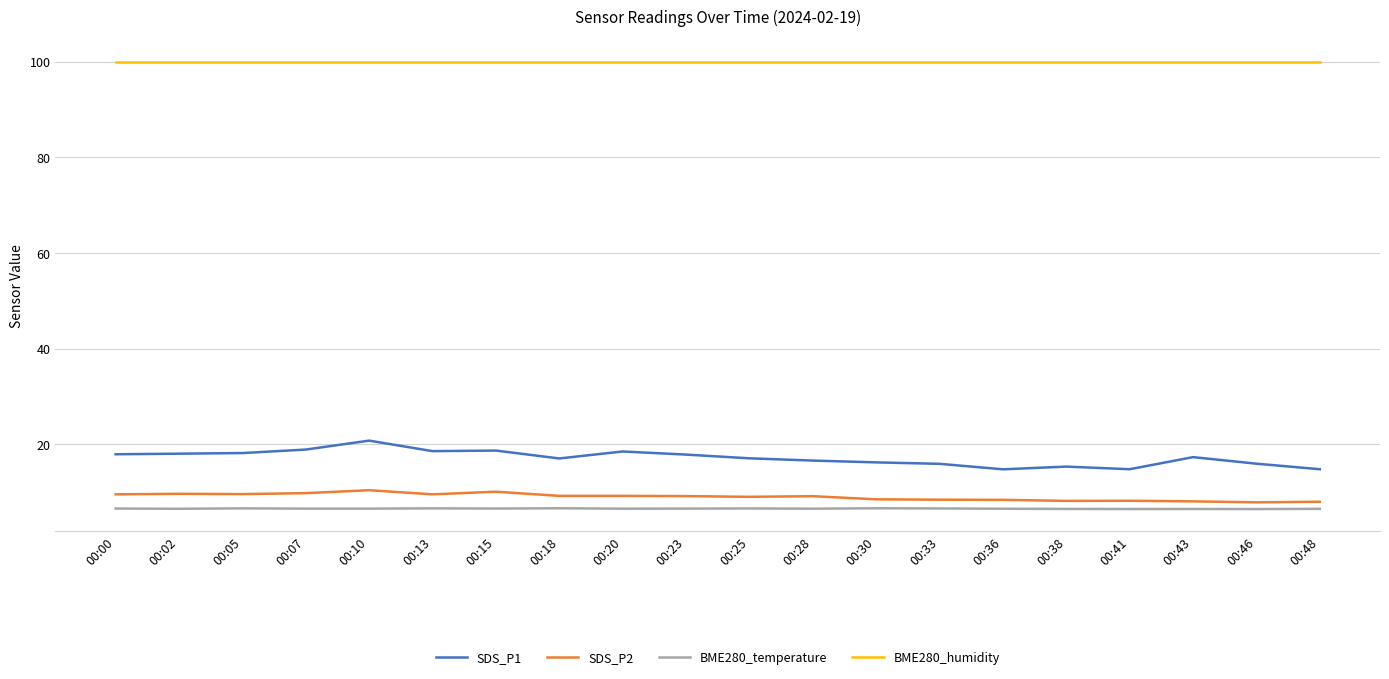

Which category has the highest value in the SDS_P1 series?

00:10